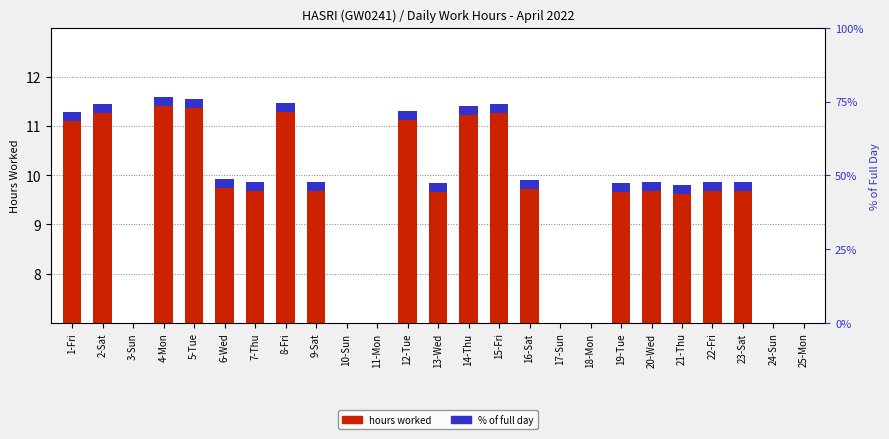

Which label corresponds to the smallest value in the chart?

3-Sun